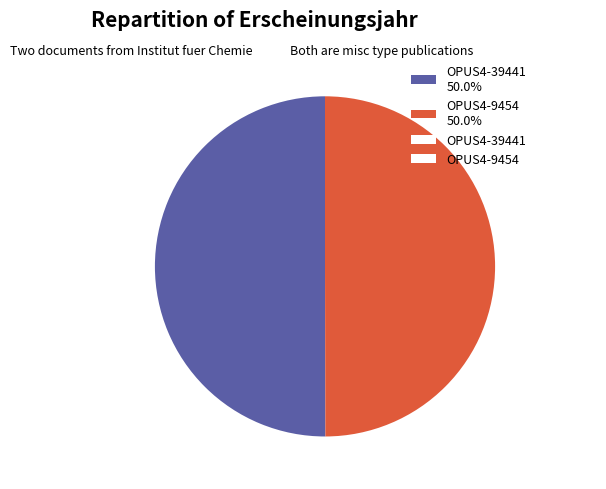

Approximately how many times larger is the value at OPUS4-9454 50.0% compared to OPUS4-39441 50.0%?

1.0